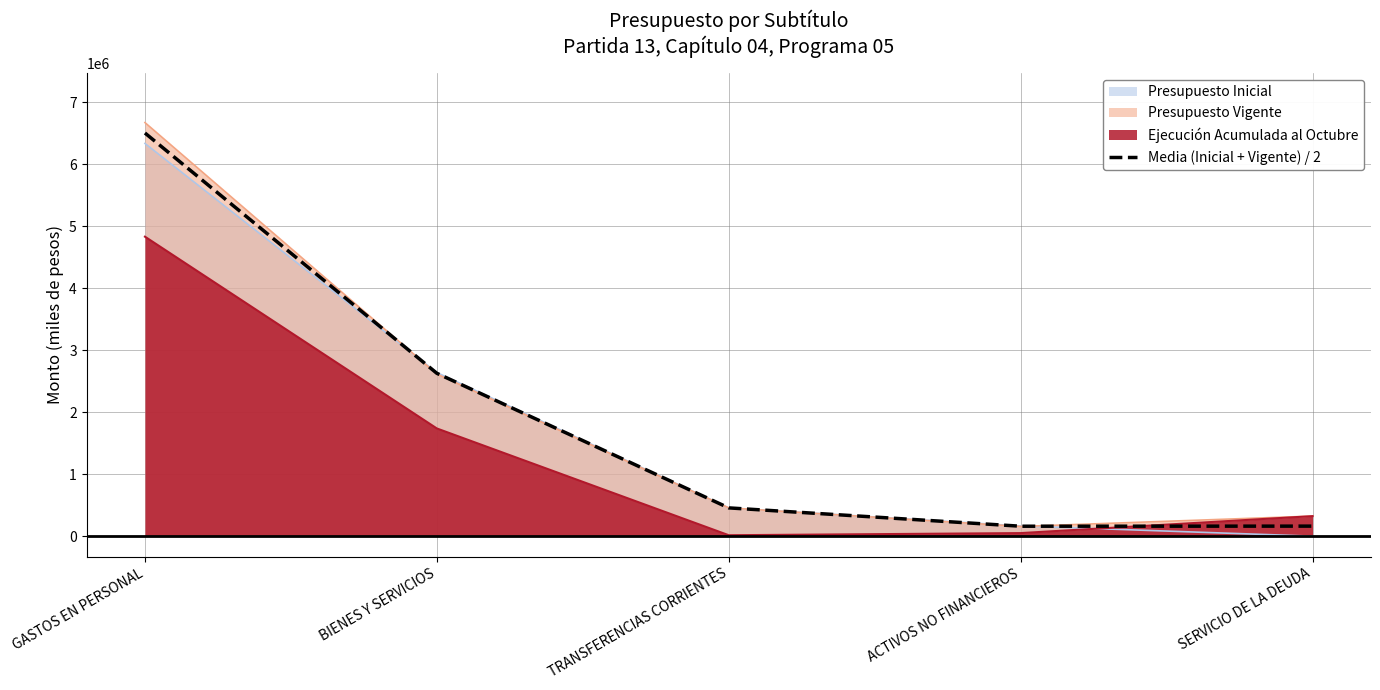

What is the smallest value displayed?

10.0